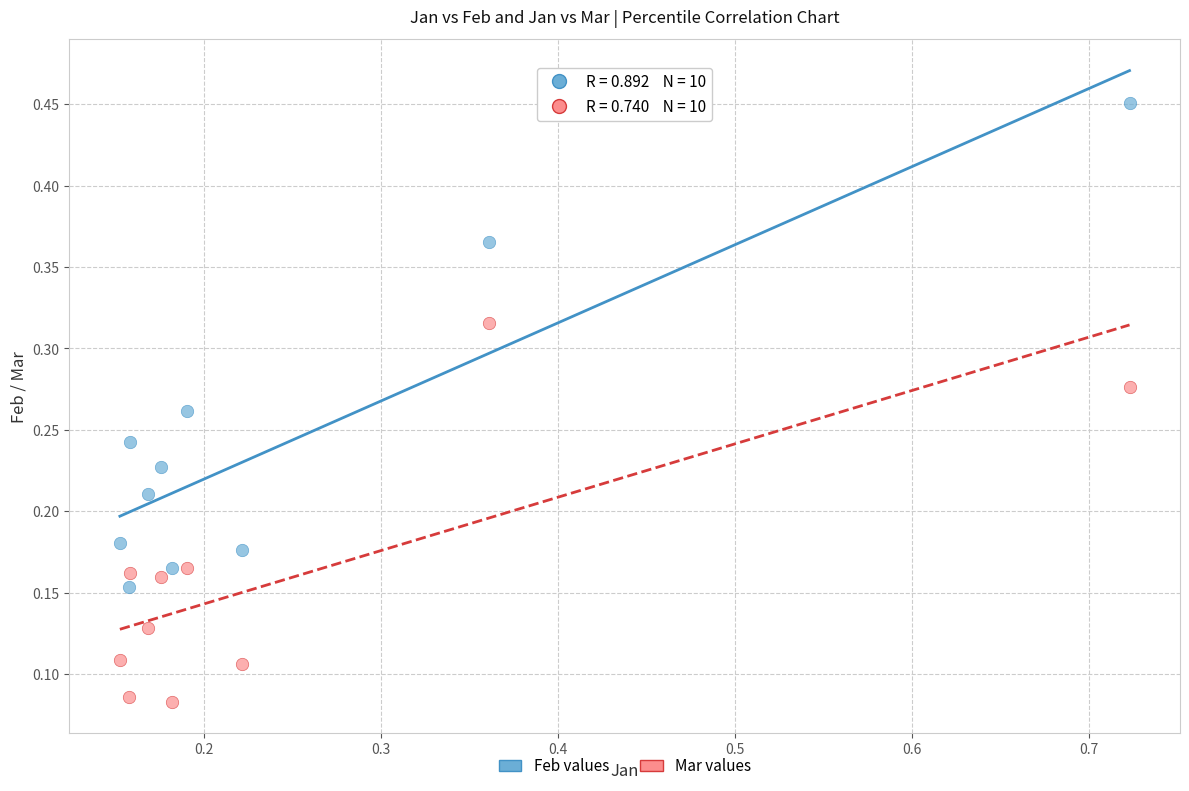

Across all data points, what is the range of X values (max minus min)?

0.6